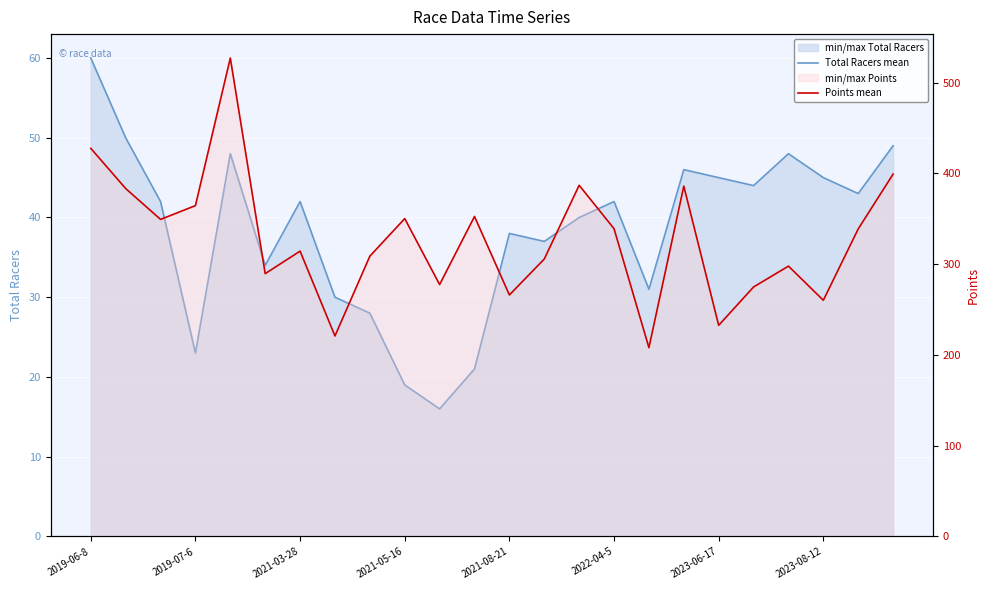

Is it true that Points line equals 211.9 at 14?

False